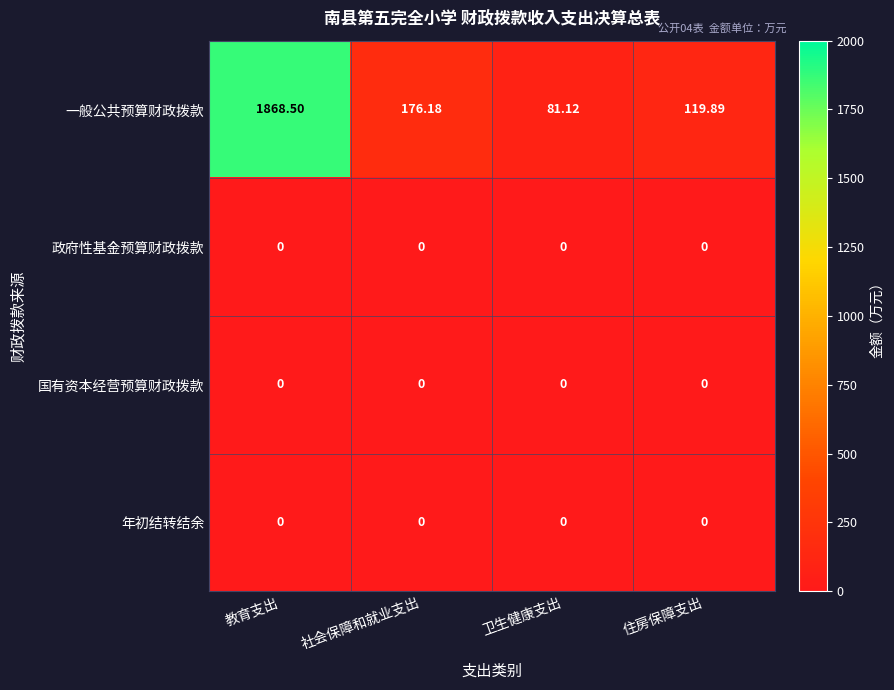

Which series has the largest range (max minus min)?

一般公共预算财政拨款